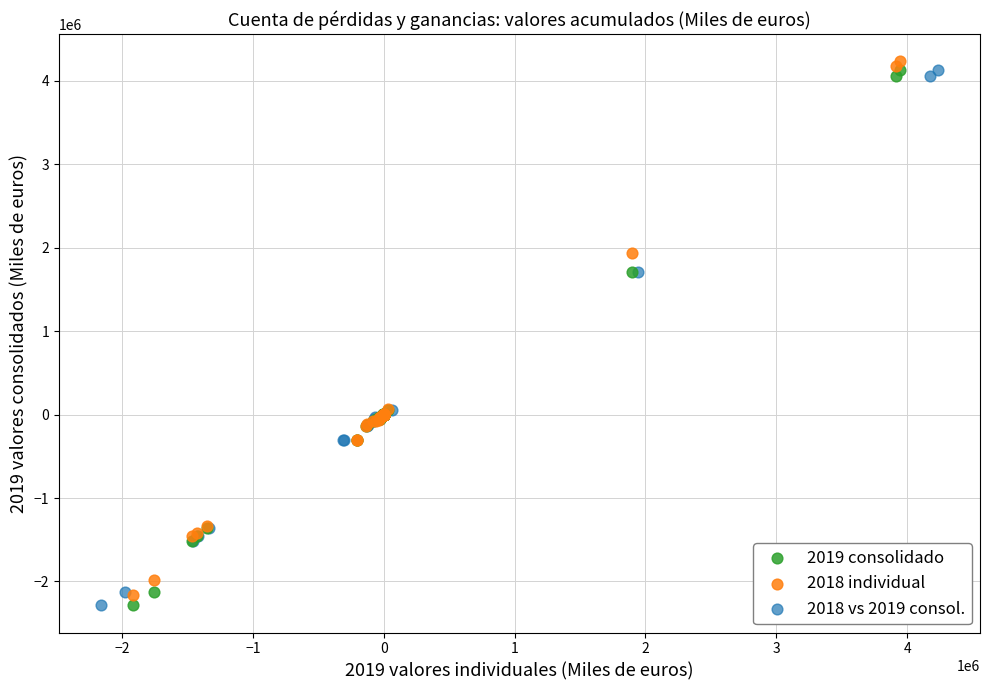

What are all the series names shown in the legend?

2019 consolidado, 2018 individual, 2018 vs 2019 consol.